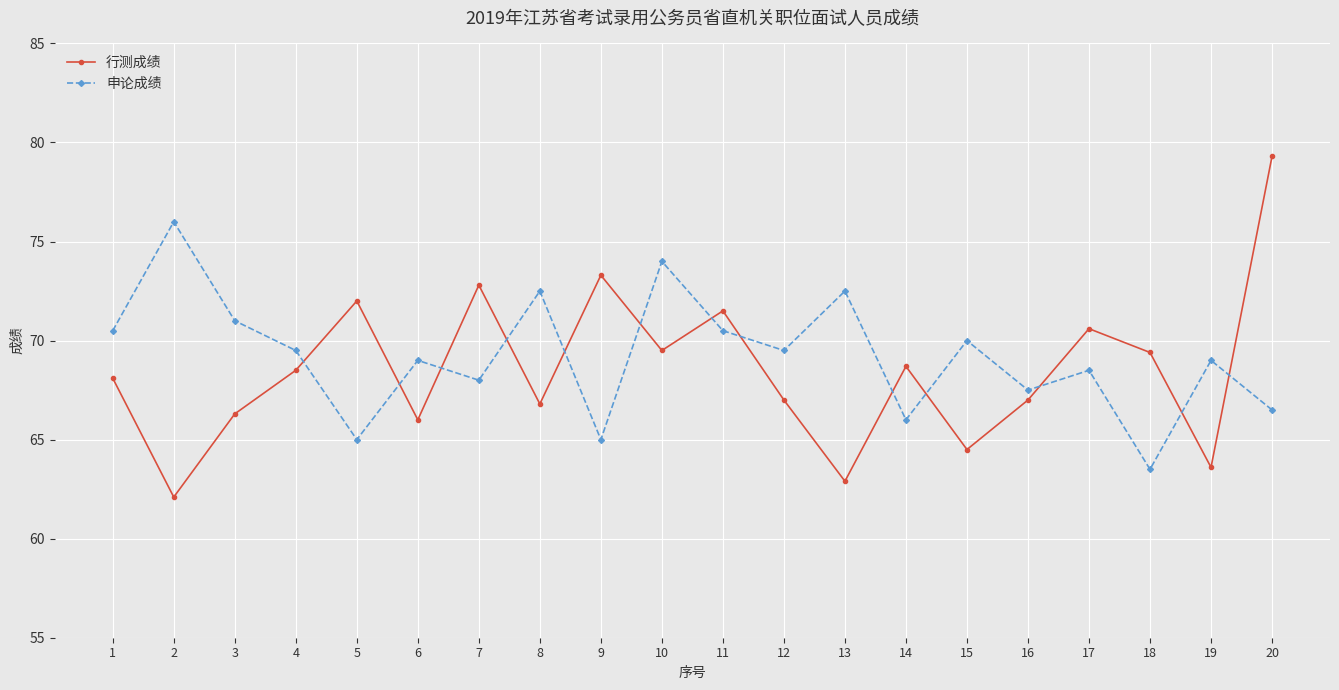

How many times do 行测成绩 and 申论成绩 cross each other?

13